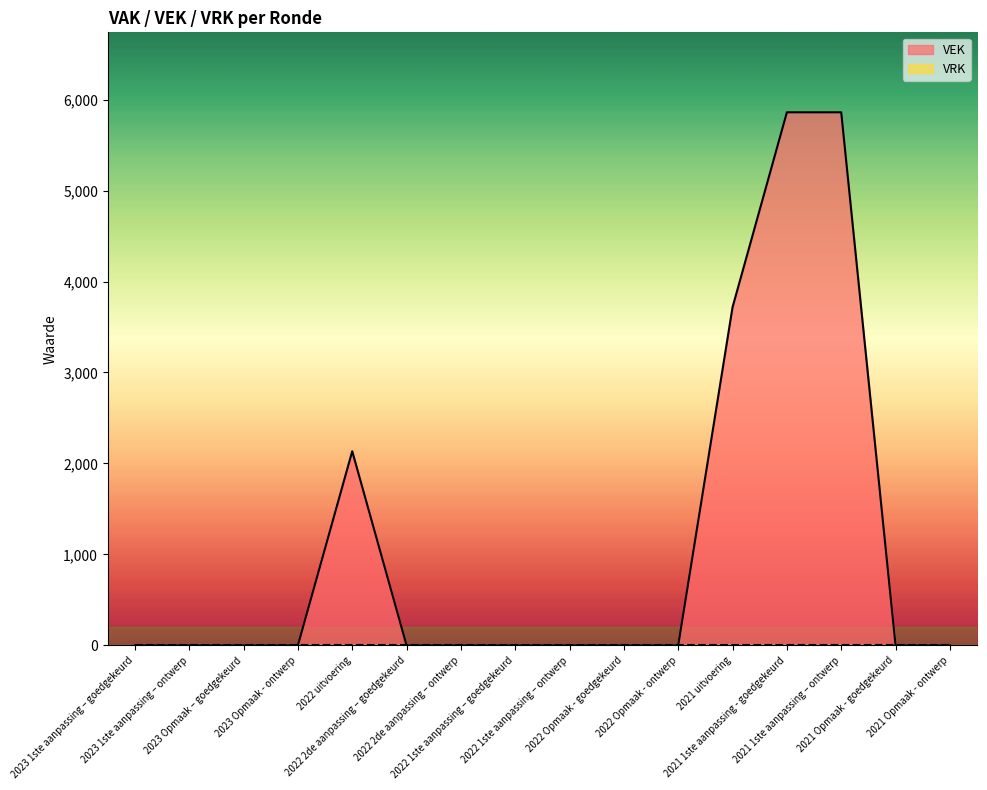

How many values are above zero?

4